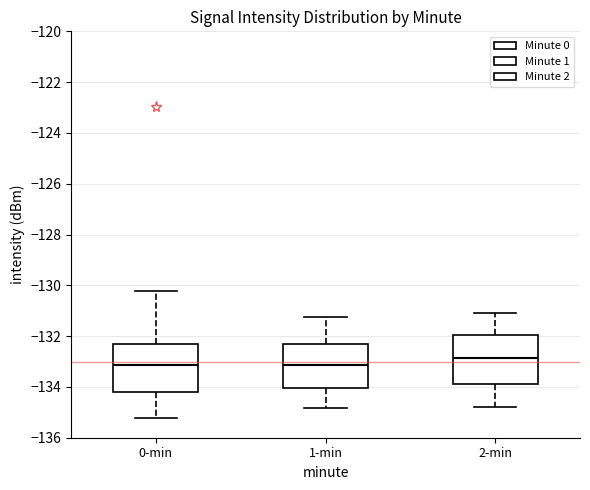

Reading left to right, read every box against the y-axis: the position of its median line, the range the box covers, and the ends of its whiskers. The values are not printed on the chart, so give them approximately, as read against the axis.

0-min: median -133.2, box -134.2 to -132.2, whiskers -135.2 to -130.2
1-min: median -133.2, box -134.0 to -132.4, whiskers -134.8 to -131.2
2-min: median -132.8, box -133.8 to -132.0, whiskers -134.8 to -131.0